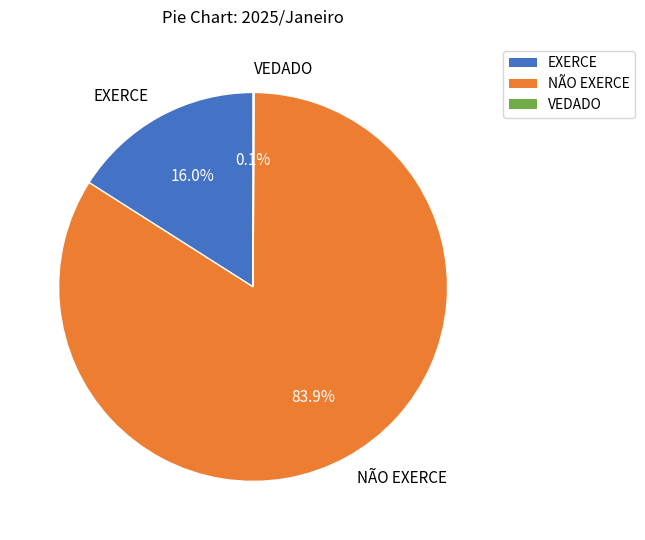

Is there any slice that represents more than half of the pie?

Yes